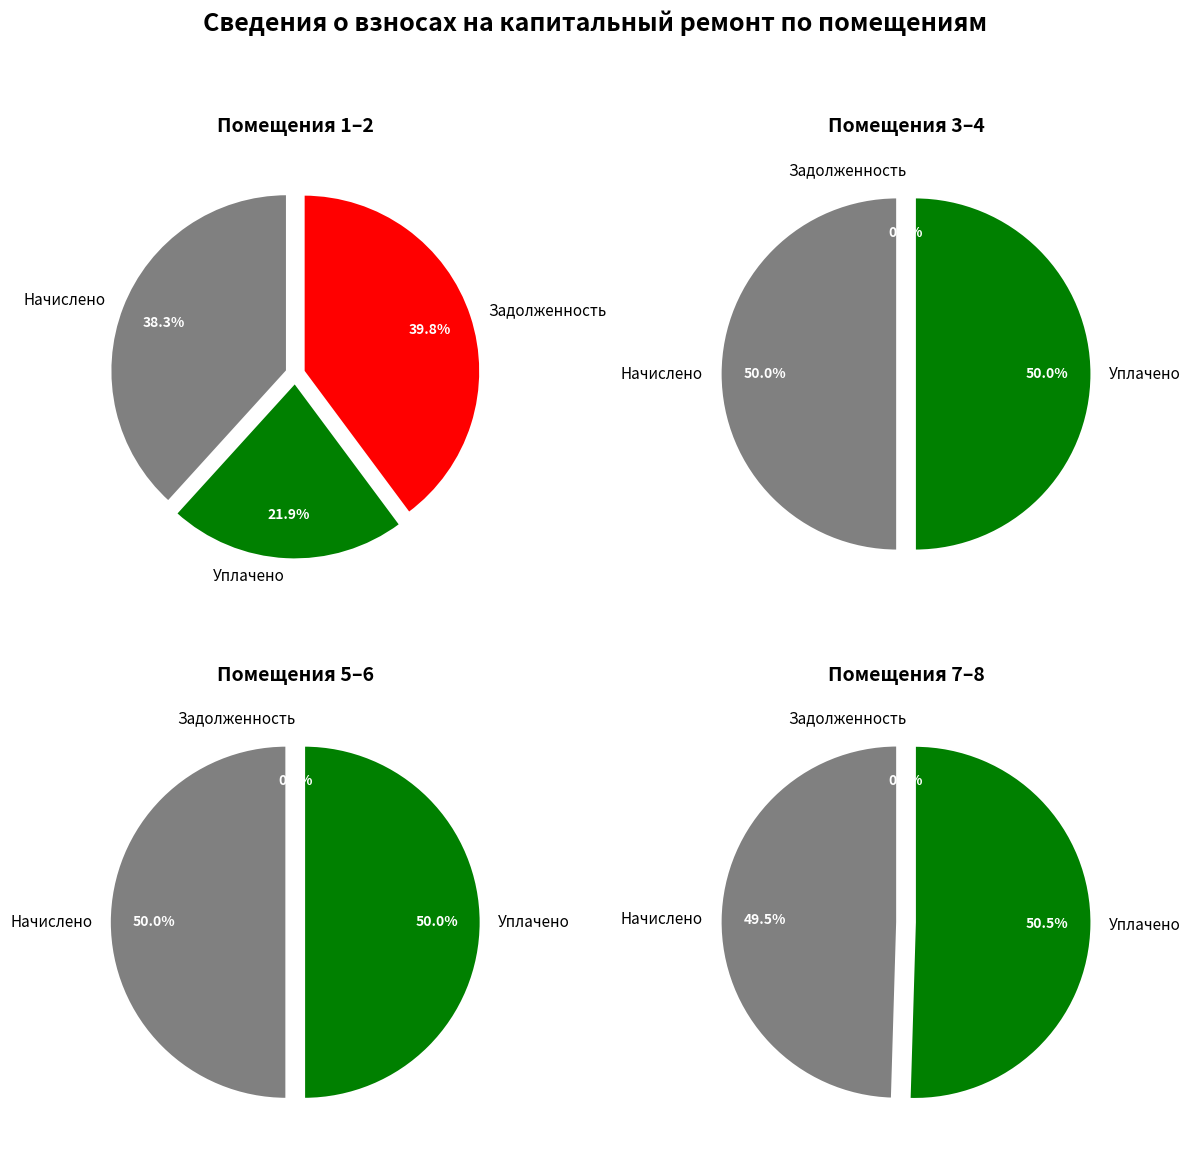

What is the difference between the highest and lowest values at 3?

6723.4